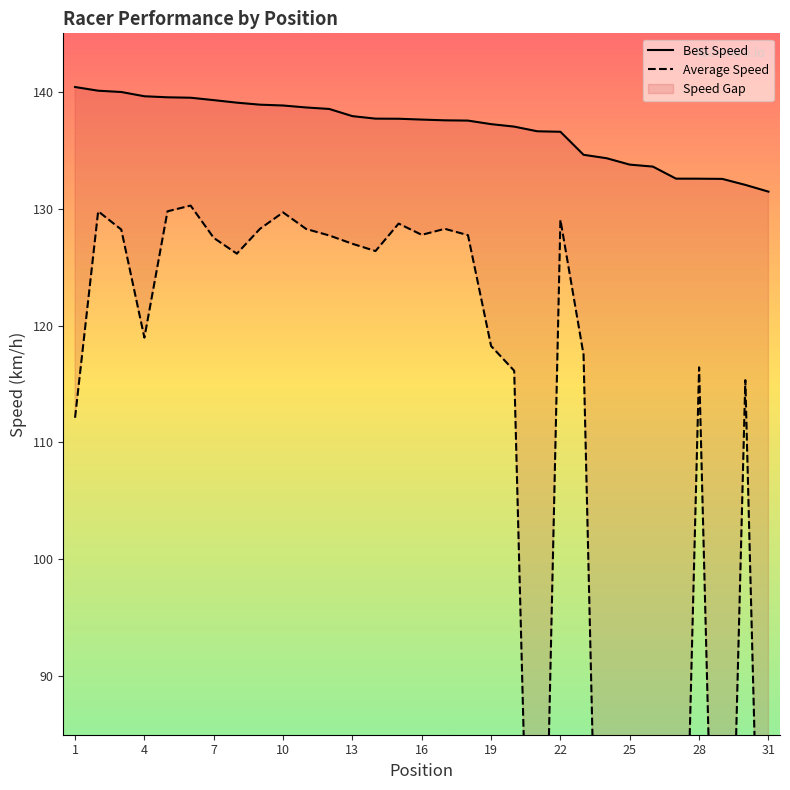

True or false: Best Lap time and Average Speed intersect in this chart.

False